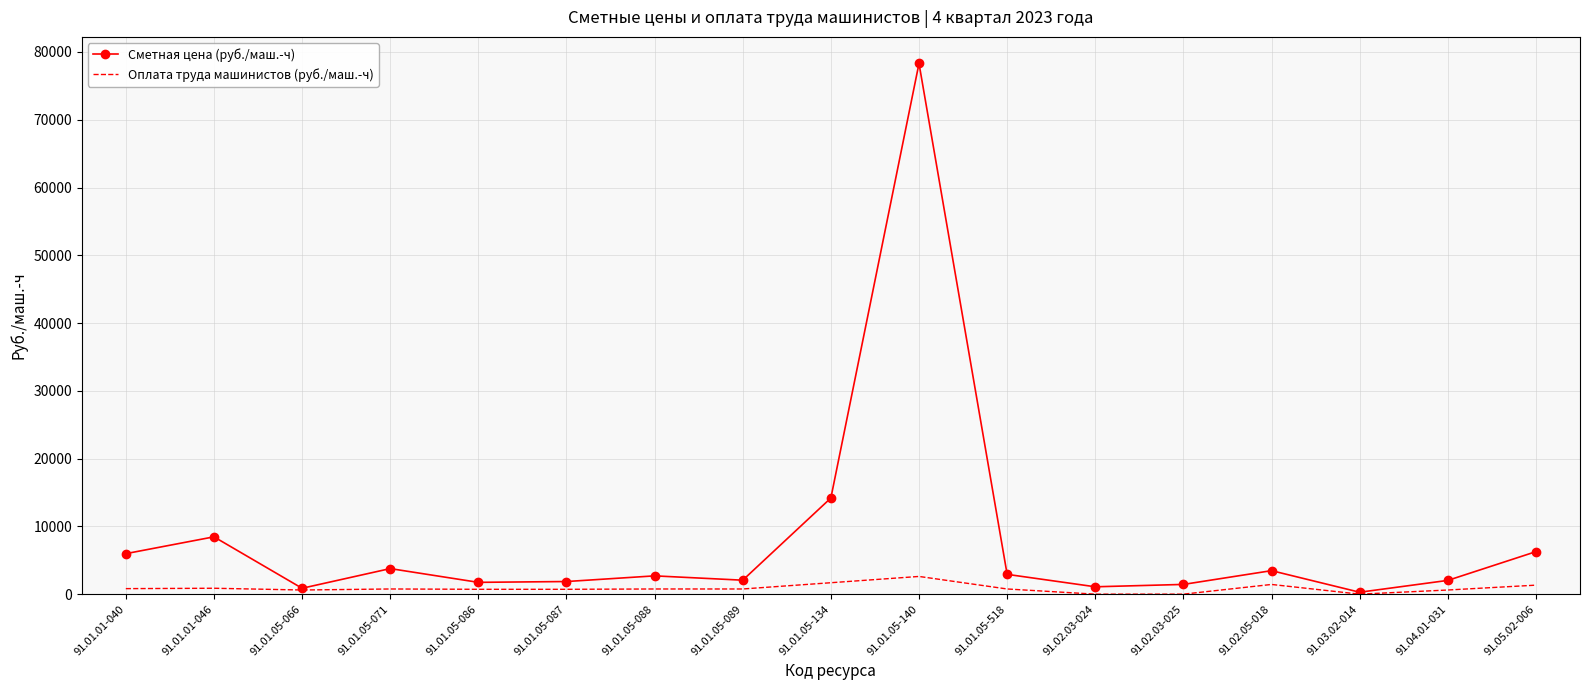

Is the value of Оплата труда машинистов (руб./маш.-ч) at 91.01.05-086 greater than the value of Сметная цена (руб./маш.-ч) at 91.01.05-518?

No